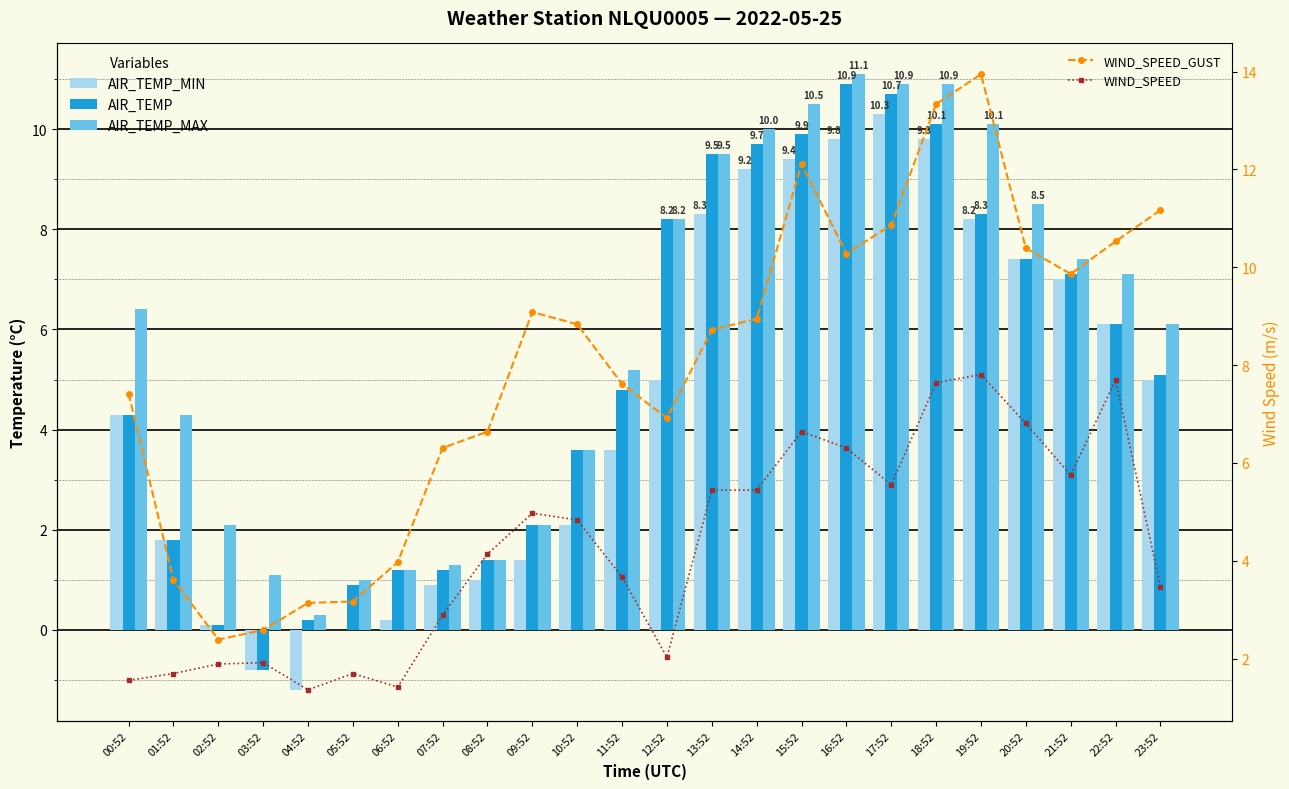

At 06:52, list the series in order from largest to smallest.

WIND_SPEED_GUST, WIND_SPEED, AIR_TEMP, AIR_TEMP_MAX, AIR_TEMP_MIN